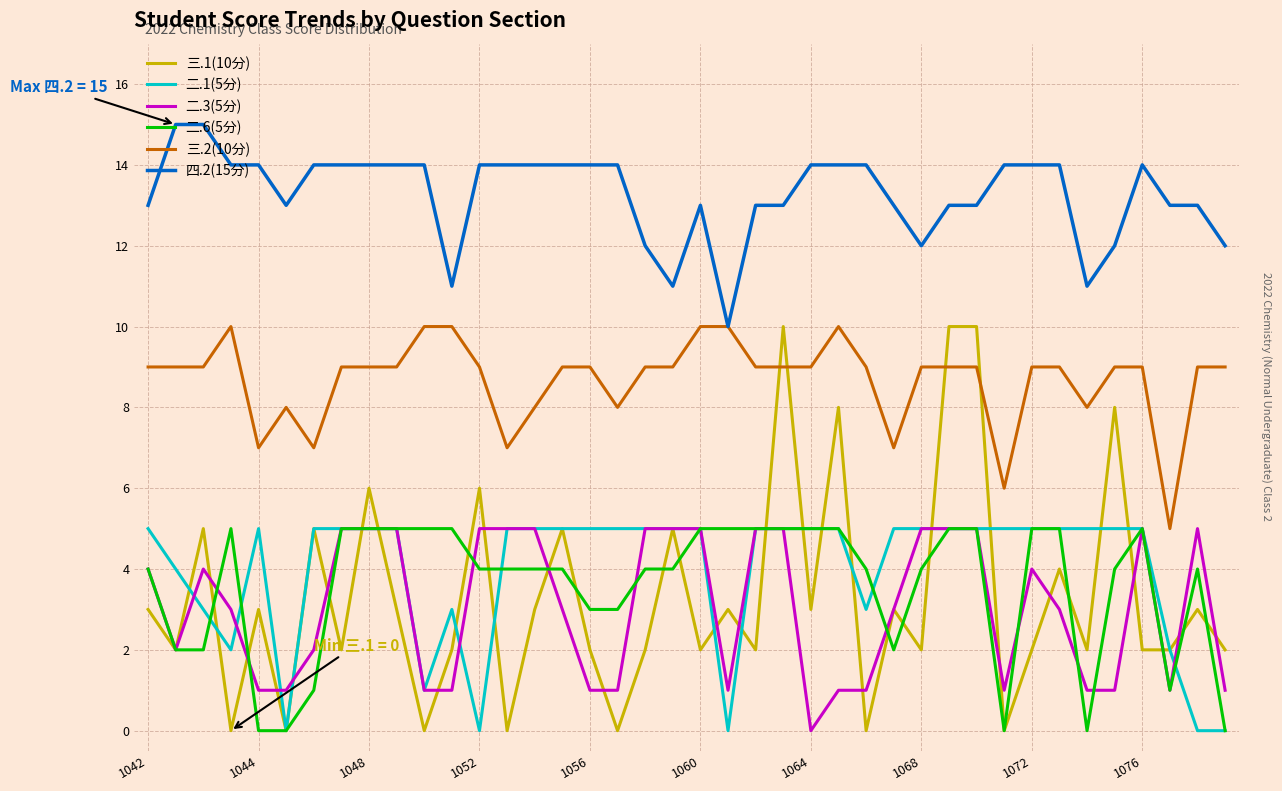

Which series has the largest total across all categories?

四.2(15分)